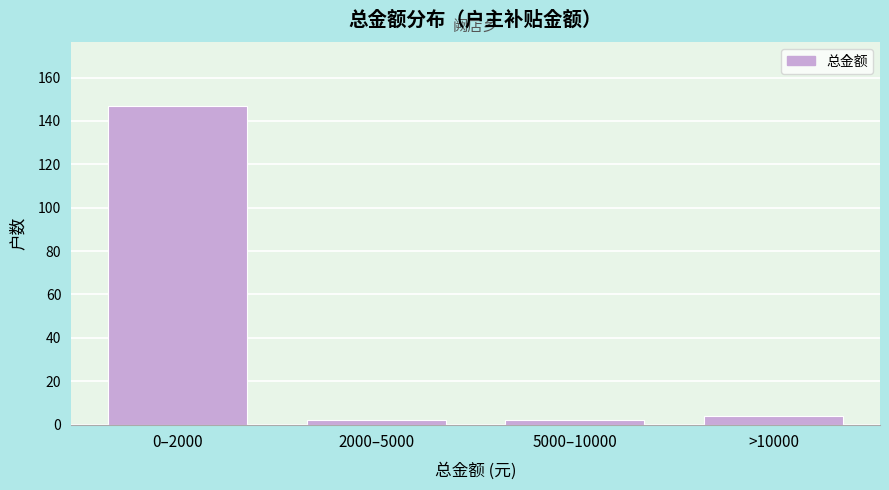

Reading left to right, list all the values displayed in this chart.

147	2	2	4